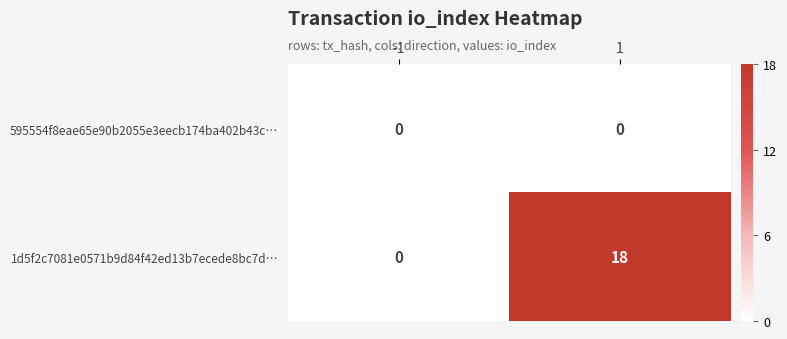

Rank the series by their maximum value, from lowest to highest.

595554f8eae65e90b2055e3eecb174ba402b43c…, 1d5f2c7081e0571b9d84f42ed13b7ecede8bc7d…